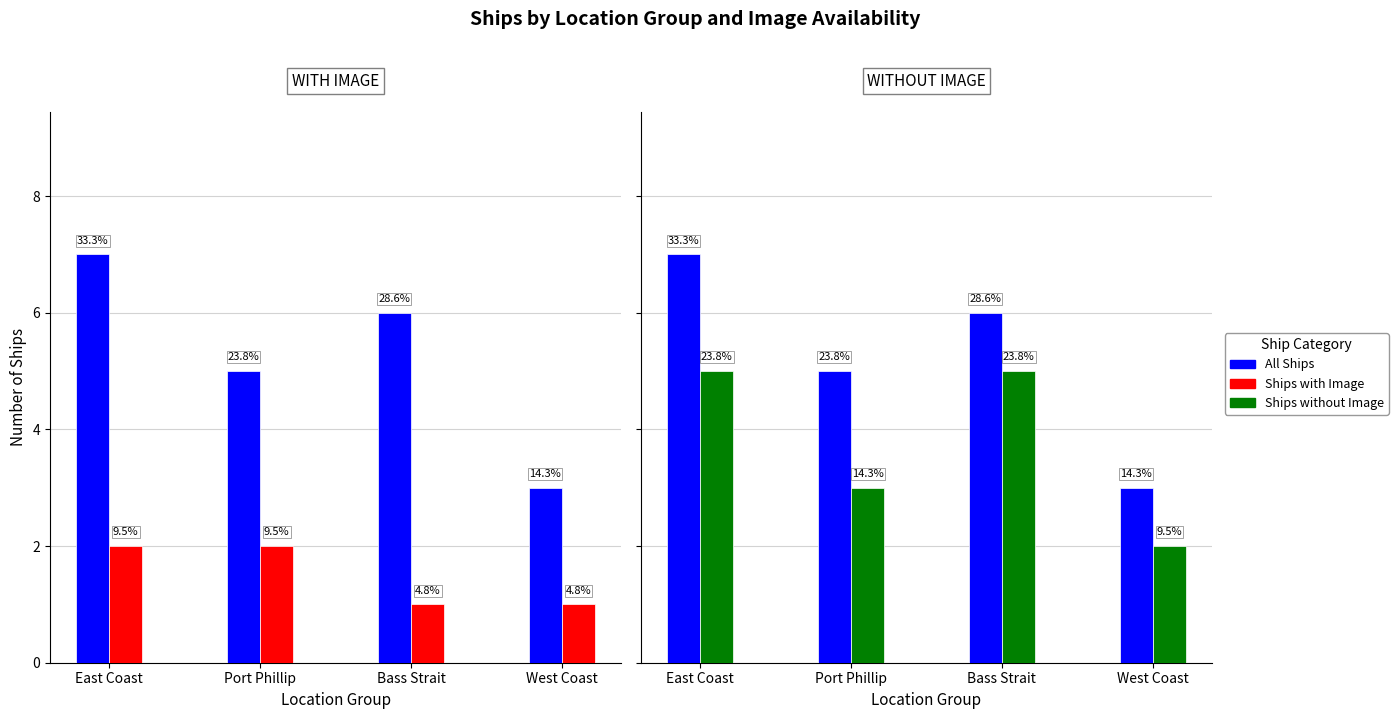

What is the highest value of the All Ships series?

7